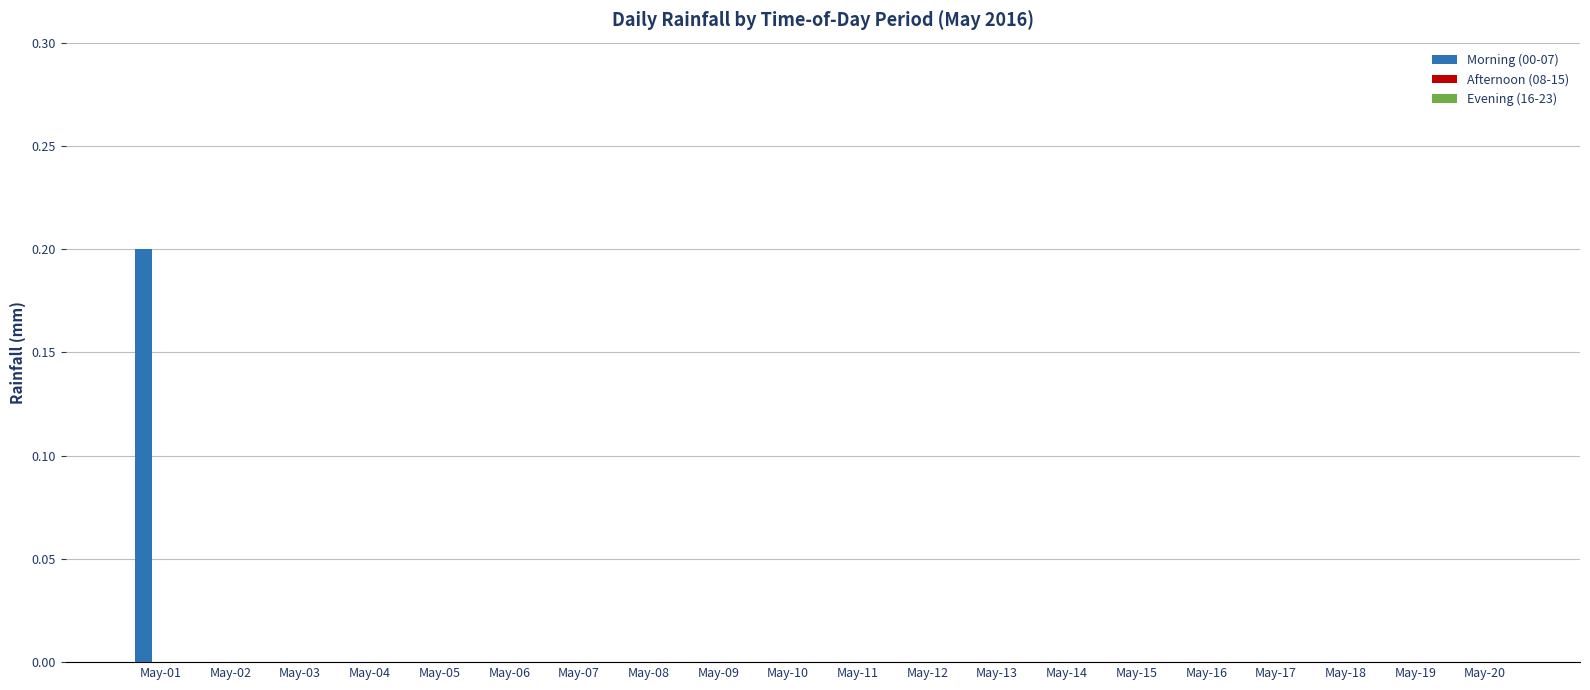

Which has a higher value, May-01 or May-02?

May-01